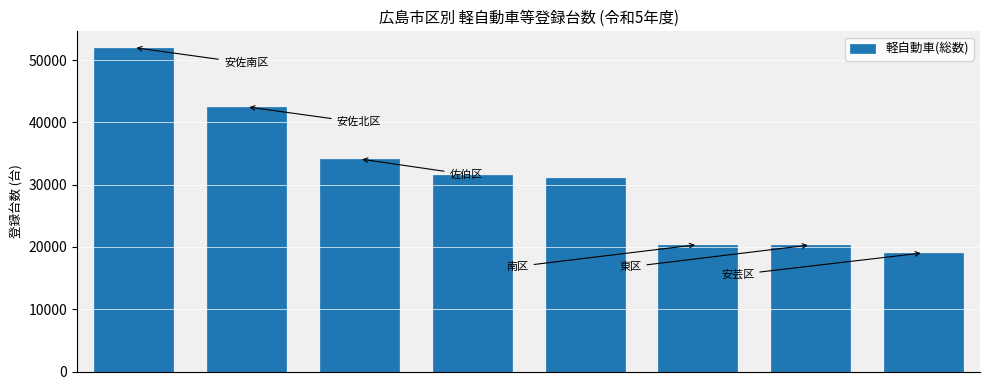

What is the greatest value displayed?

52007